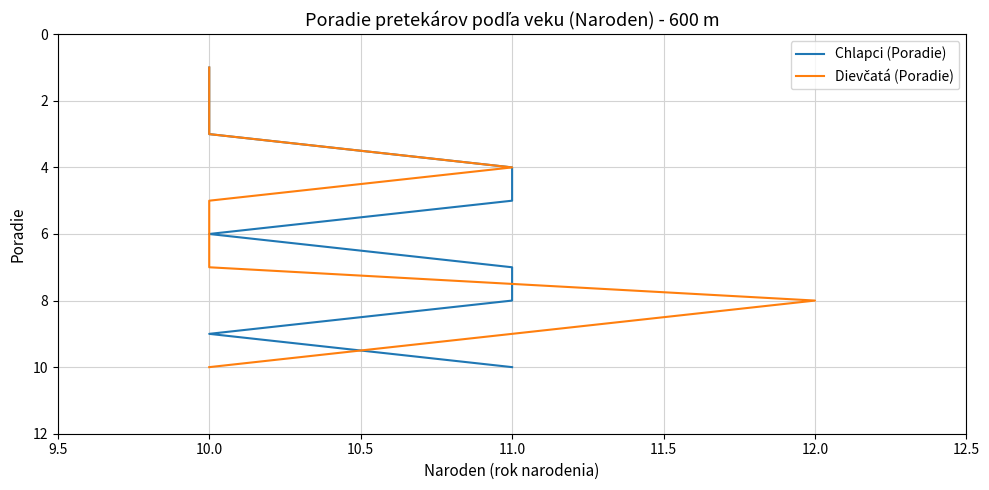

Does the chart display data point markers on the line(s)?

No